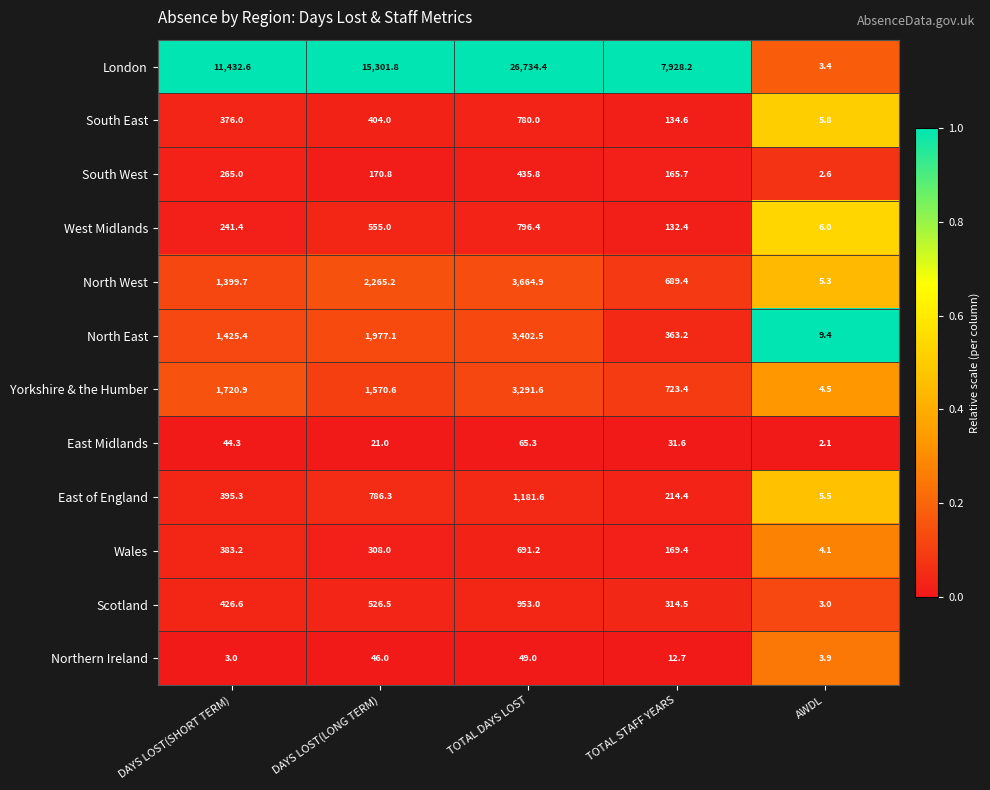

Between TOTAL DAYS LOST and AWDL, which series saw the biggest shift?

London